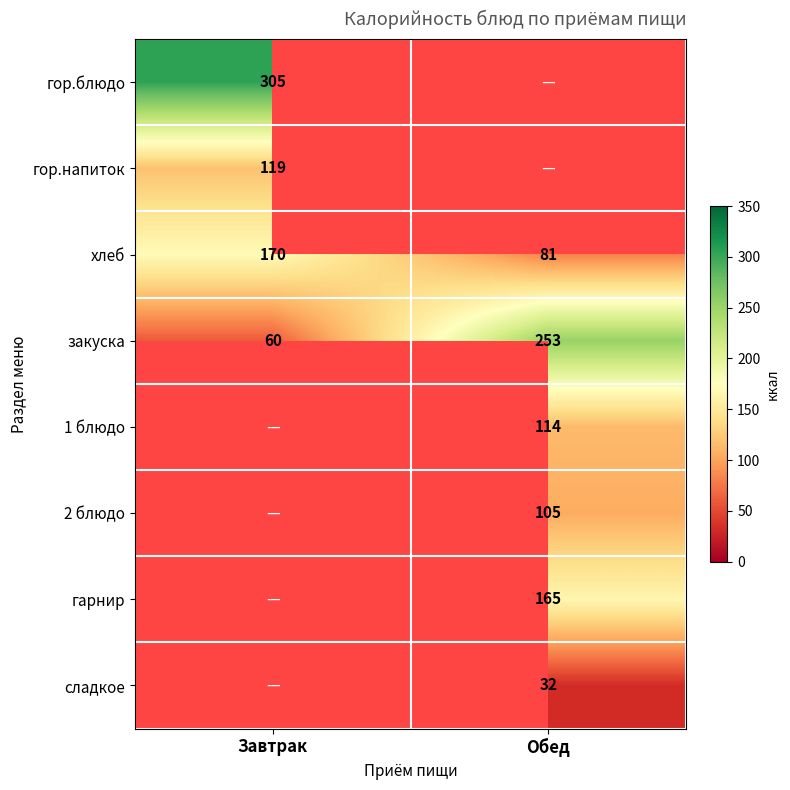

Is it true that сладкое equals 21.9 at Обед?

False